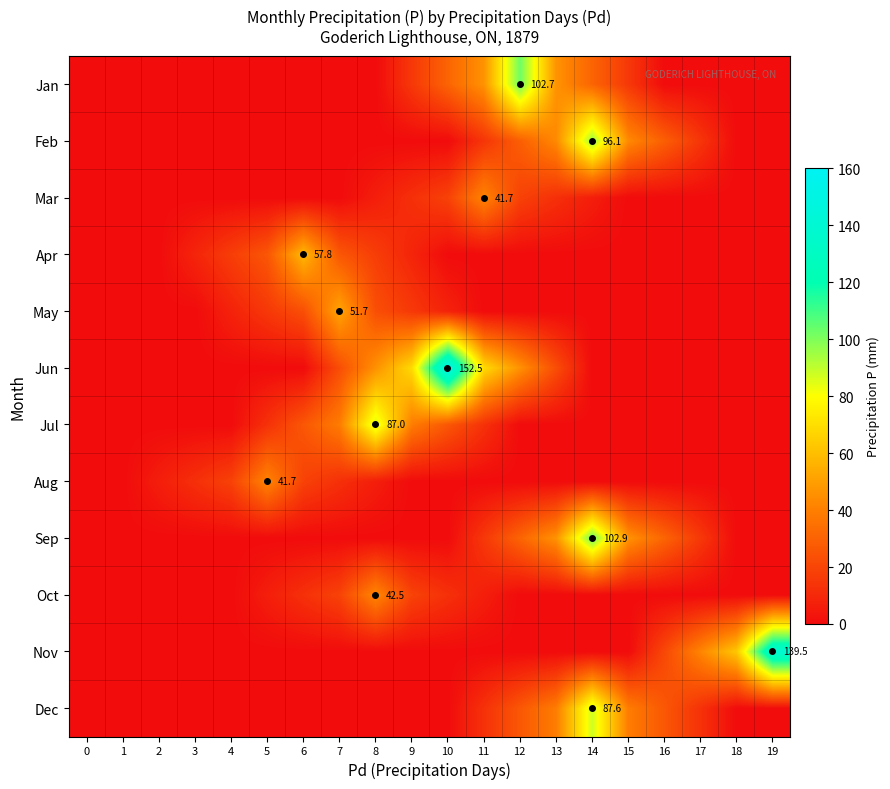

Is the value of Mar at 17 greater than the value of Nov at 18?

No